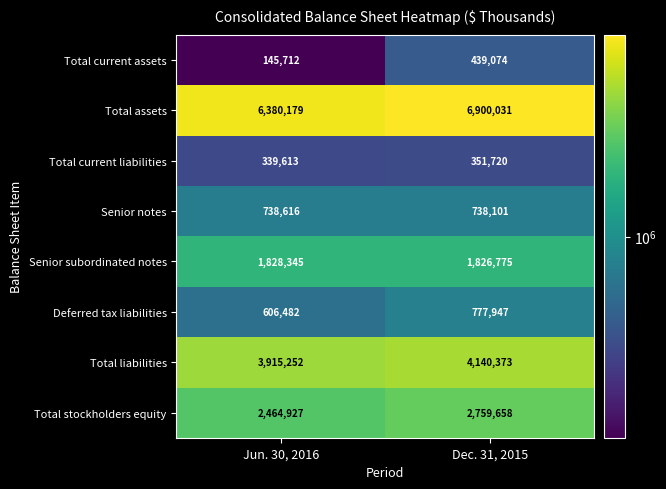

Is it true that Senior subordinated notes equals 3269165 at Dec. 31, 2015?

False